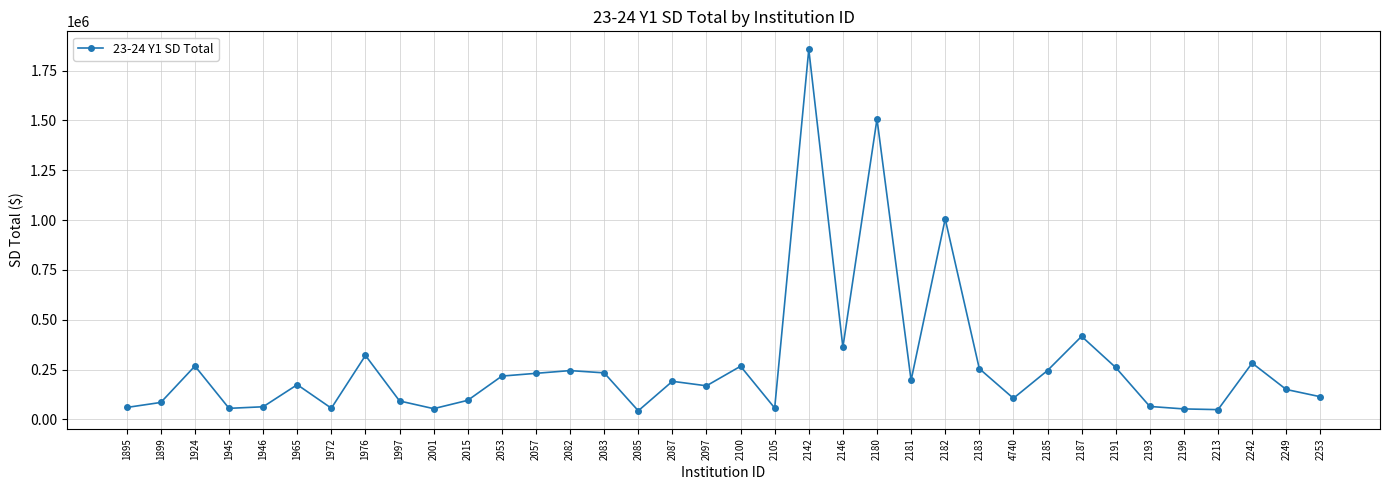

At which label does the data first exceed 191073?

1924